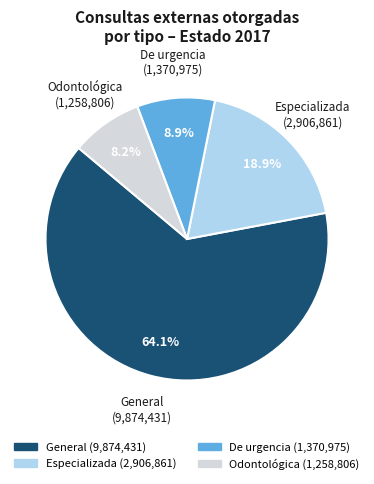

Is the sum of Especializada and De urgencia greater than half?

No